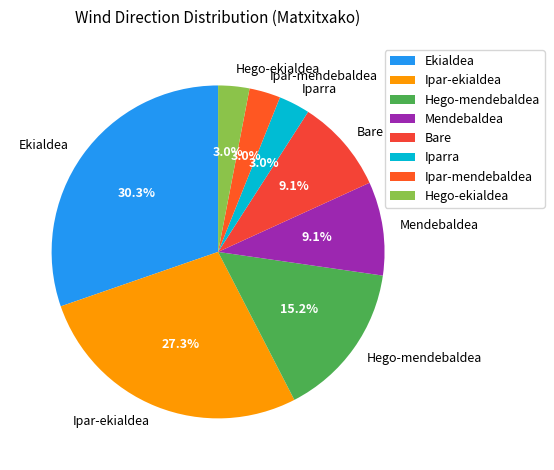

Approximately how many times larger is the value at Bare compared to Mendebaldea?

1.0